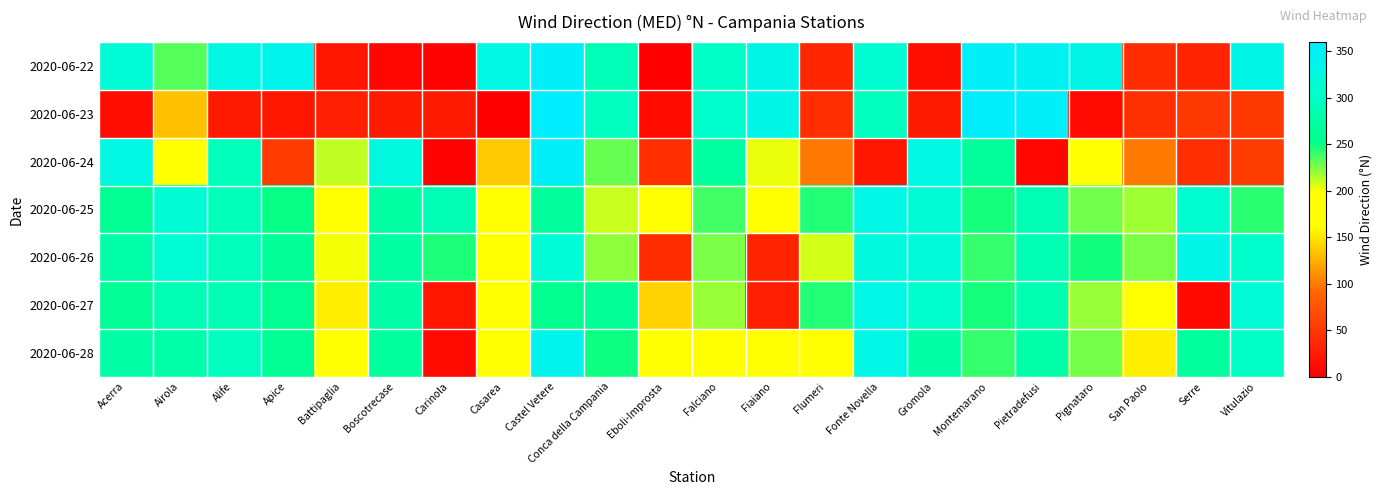

Reading right to left, extract all data points from this chart.

2020-06-22: Vitulazio=334	Serre=31	San Paolo=40	Pignataro=334	Pietradefusi=347	Montemarano=353	Gromola=14	Fonte Novella=312	Flumeri=34	Fiaiano=335	Falciano=301	Eboli-Improsta=1	Conca della Campania=289	Castel Vetere=354	Casarea=330	Carinola=3	Boscotrecase=7	Battipaglia=19	Apice=340	Alife=331	Airola=234	Acerra=318
2020-06-23: Vitulazio=49	Serre=49	San Paolo=43	Pignataro=9	Pietradefusi=354	Montemarano=357	Gromola=24	Fonte Novella=296	Flumeri=41	Fiaiano=335	Falciano=306	Eboli-Improsta=11	Conca della Campania=297	Castel Vetere=358	Casarea=0	Carinola=24	Boscotrecase=25	Battipaglia=28	Apice=20	Alife=23	Airola=133	Acerra=13
2020-06-24: Vitulazio=54	Serre=41	San Paolo=100	Pignataro=169	Pietradefusi=6	Montemarano=266	Gromola=328	Fonte Novella=20	Flumeri=99	Fiaiano=202	Falciano=272	Eboli-Improsta=42	Conca della Campania=230	Castel Vetere=354	Casarea=137	Carinola=3	Boscotrecase=325	Battipaglia=211	Apice=53	Alife=292	Airola=163	Acerra=331
2020-06-25: Vitulazio=243	Serre=309	San Paolo=218	Pignataro=228	Pietradefusi=288	Montemarano=247	Gromola=316	Fonte Novella=333	Flumeri=245	Fiaiano=184	Falciano=238	Eboli-Improsta=194	Conca della Campania=209	Castel Vetere=268	Casarea=166	Carinola=287	Boscotrecase=274	Battipaglia=176	Apice=251	Alife=291	Airola=315	Acerra=260
2020-06-26: Vitulazio=307	Serre=335	San Paolo=226	Pignataro=248	Pietradefusi=287	Montemarano=241	Gromola=320	Fonte Novella=323	Flumeri=207	Fiaiano=32	Falciano=226	Eboli-Improsta=40	Conca della Campania=222	Castel Vetere=318	Casarea=181	Carinola=246	Boscotrecase=273	Battipaglia=200	Apice=263	Alife=293	Airola=313	Acerra=279
2020-06-27: Vitulazio=319	Serre=8	San Paolo=169	Pignataro=220	Pietradefusi=284	Montemarano=247	Gromola=307	Fonte Novella=332	Flumeri=245	Fiaiano=28	Falciano=220	Eboli-Improsta=141	Conca della Campania=264	Castel Vetere=258	Casarea=170	Carinola=19	Boscotrecase=276	Battipaglia=154	Apice=259	Alife=288	Airola=287	Acerra=262
2020-06-28: Vitulazio=301	Serre=269	San Paolo=154	Pignataro=227	Pietradefusi=279	Montemarano=241	Gromola=277	Fonte Novella=333	Flumeri=197	Fiaiano=164	Falciano=170	Eboli-Improsta=187	Conca della Campania=249	Castel Vetere=340	Casarea=171	Carinola=9	Boscotrecase=269	Battipaglia=187	Apice=260	Alife=297	Airola=278	Acerra=276